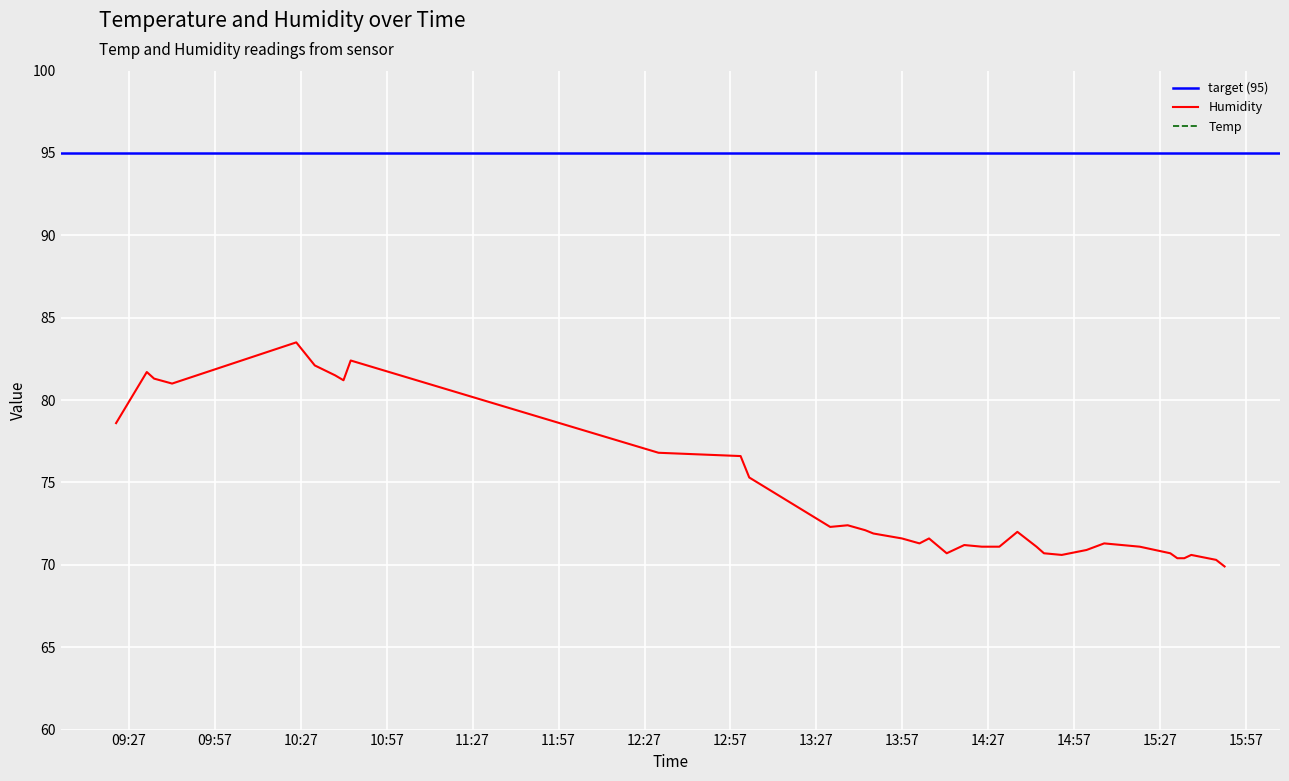

At how many categories does at least one series exceed 58?

36